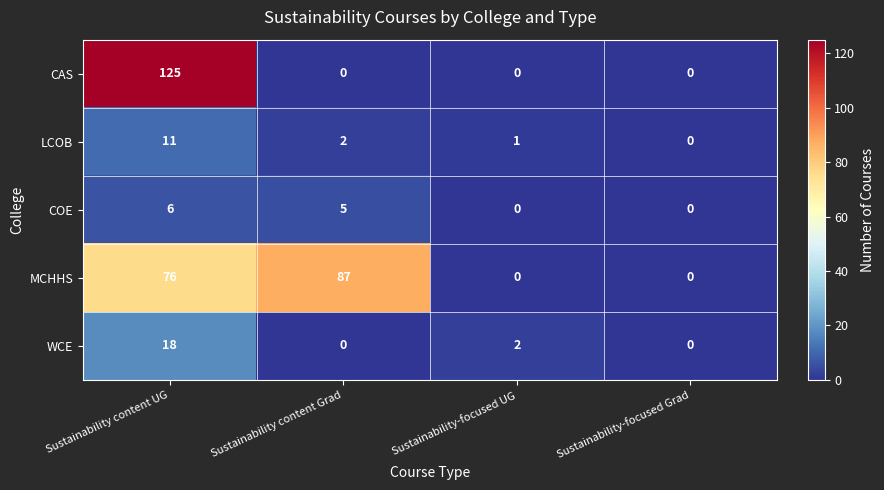

At which category does the chart reach its peak across all series?

Sustainability content UG